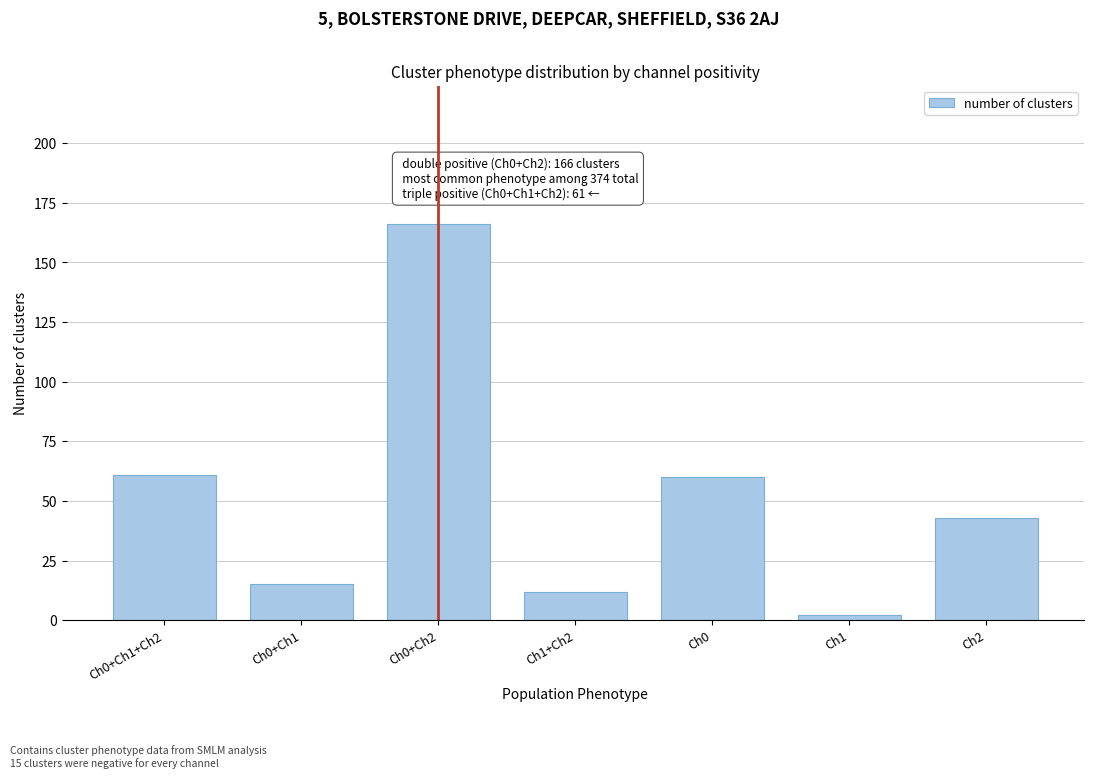

Reading left to right, transcribe all the data shown in this chart.

61	15	166	12	60	2	43